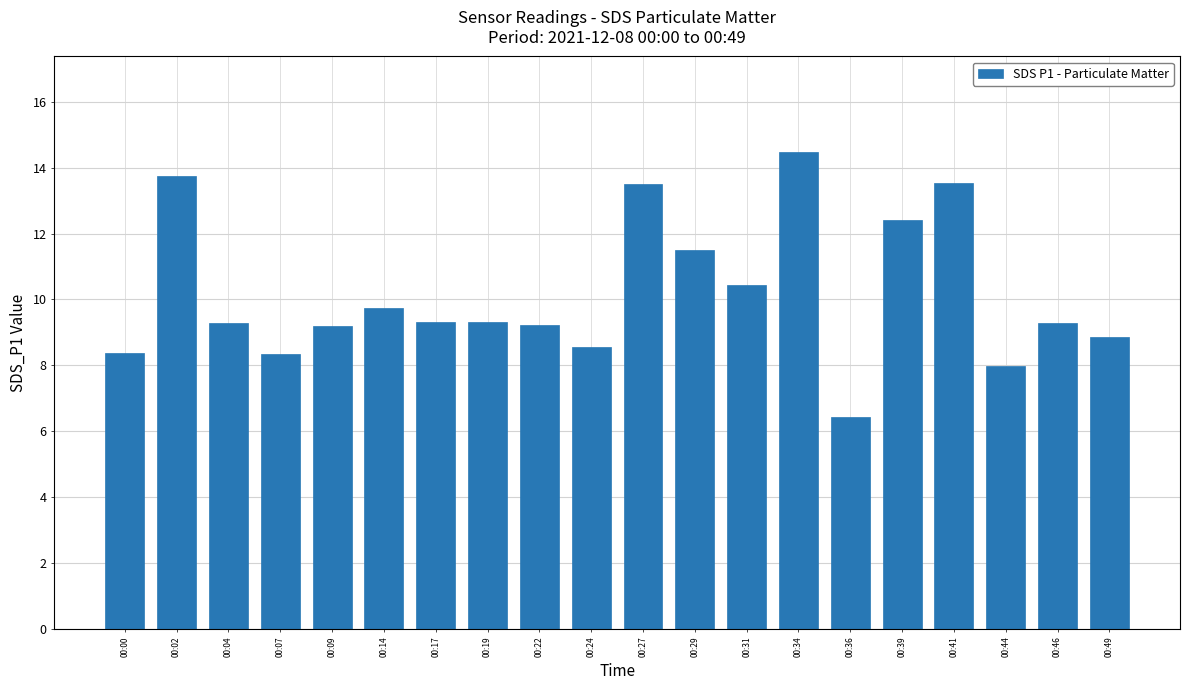

Is it true that the value at 00:22 is 3.4?

False